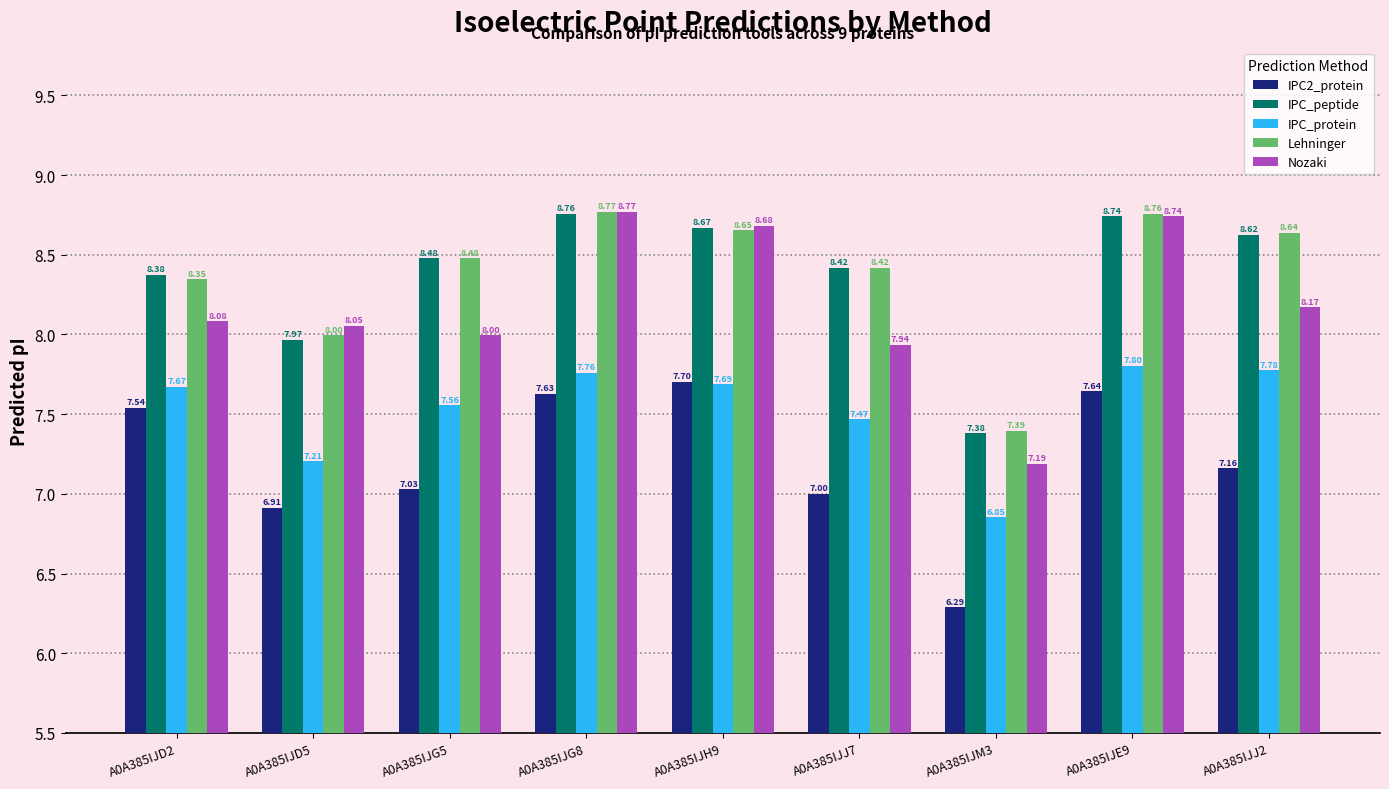

What is the difference between the IPC_peptide values at A0A385IJD2 and A0A385IJE9?

0.4